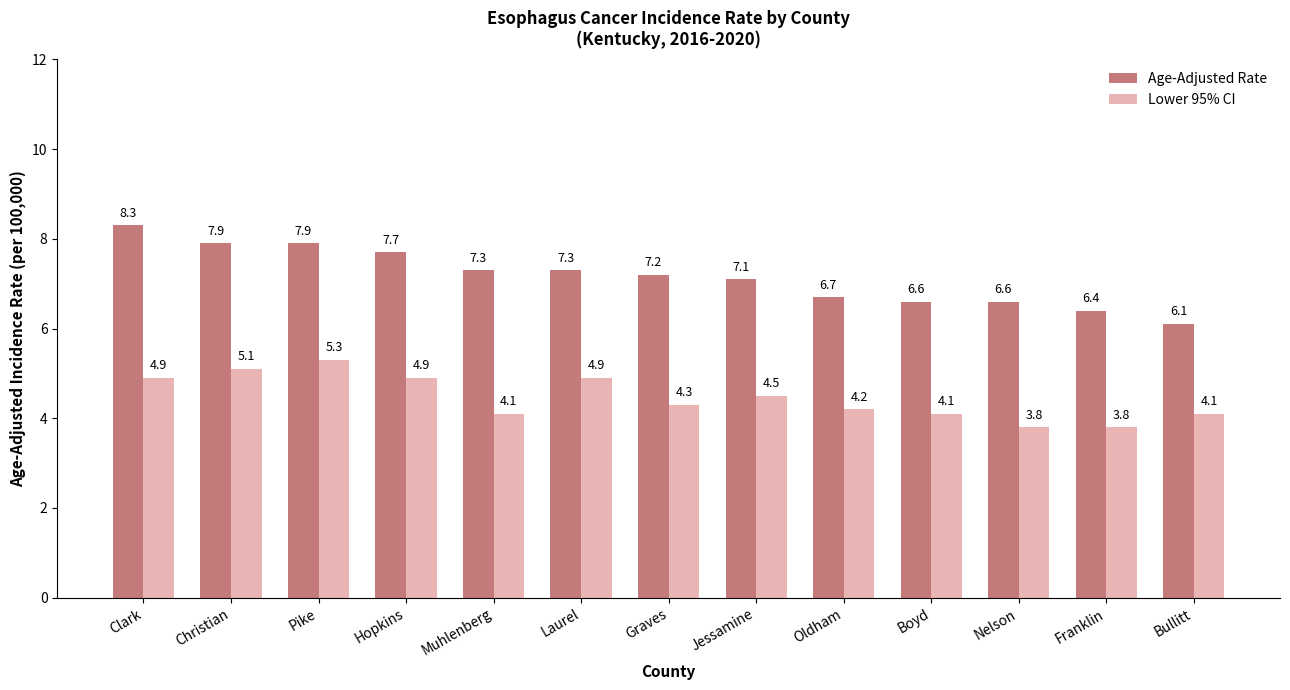

Is it true that Age-Adjusted Rate equals 2.6 at Hopkins?

False